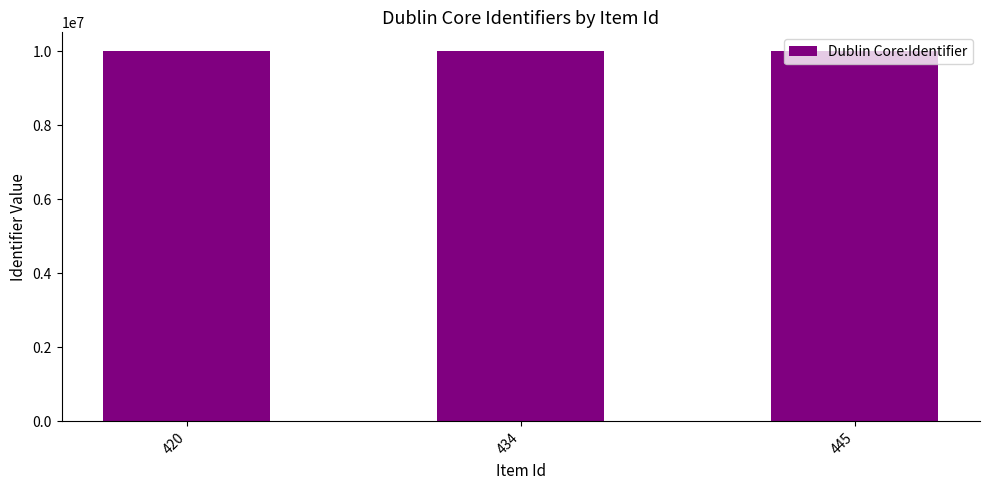

How many series are shown in this chart?

1